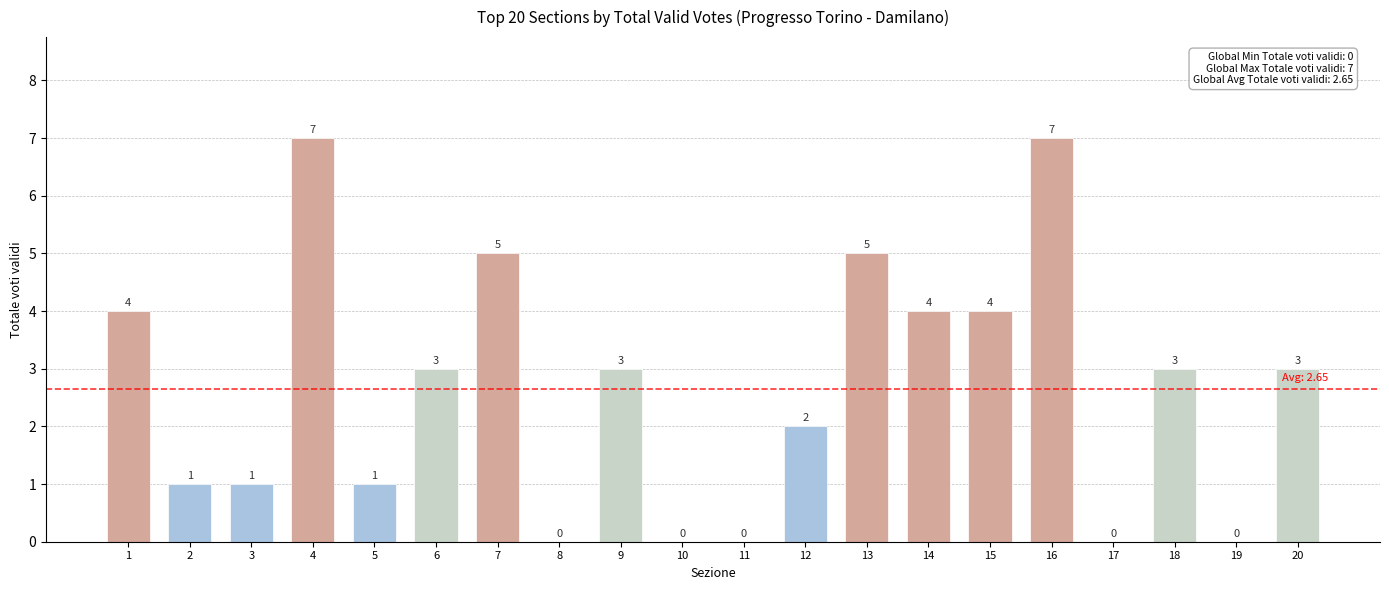

Count the number of data series in this chart.

1